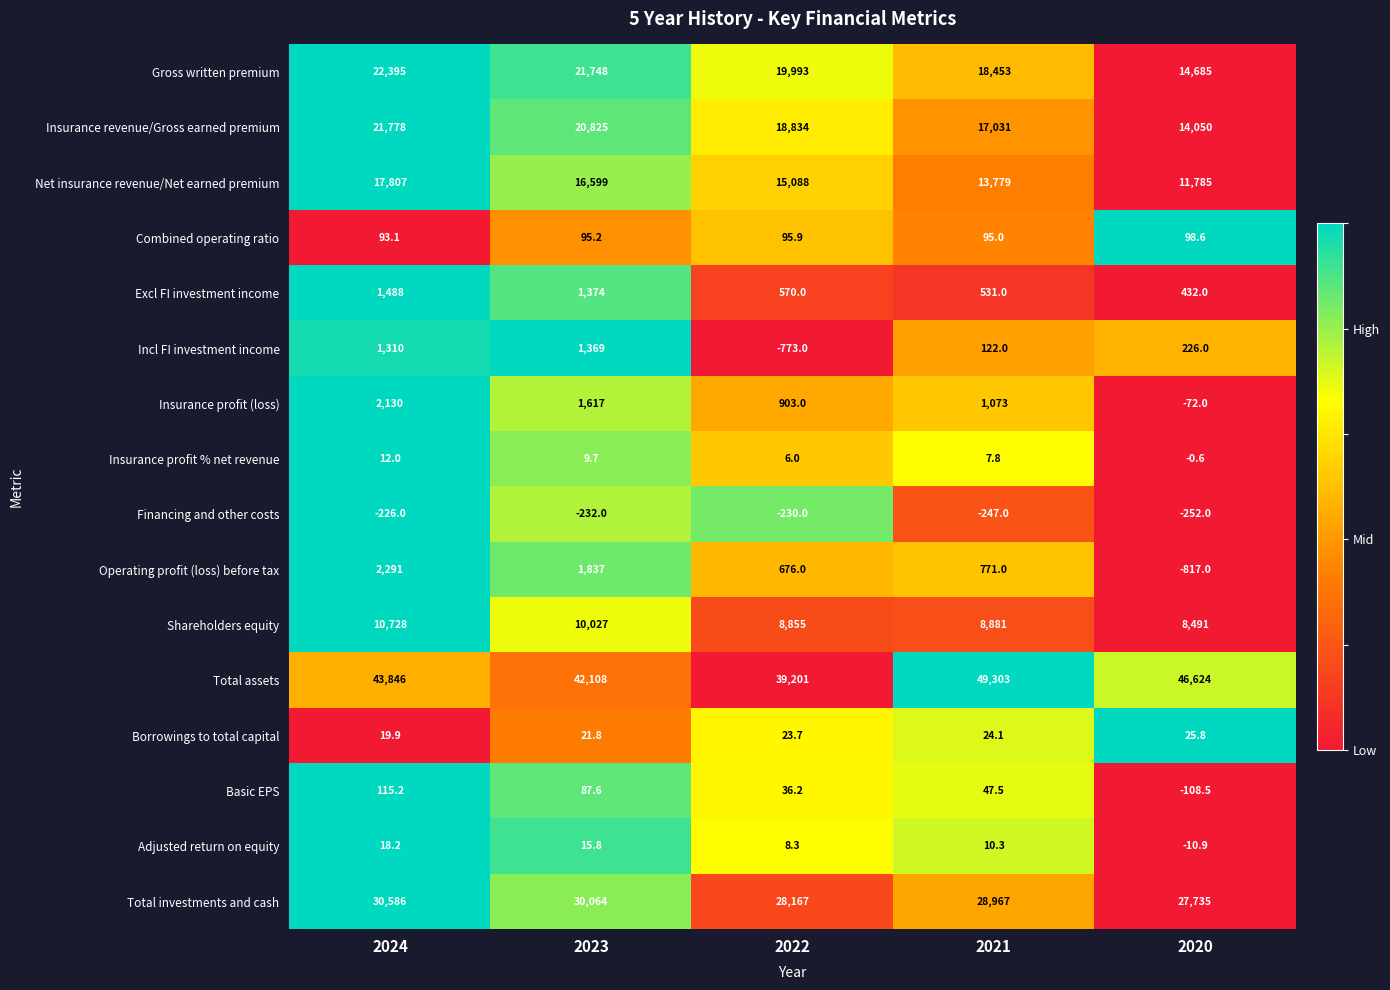

At how many categories does at least one series exceed 0?

5